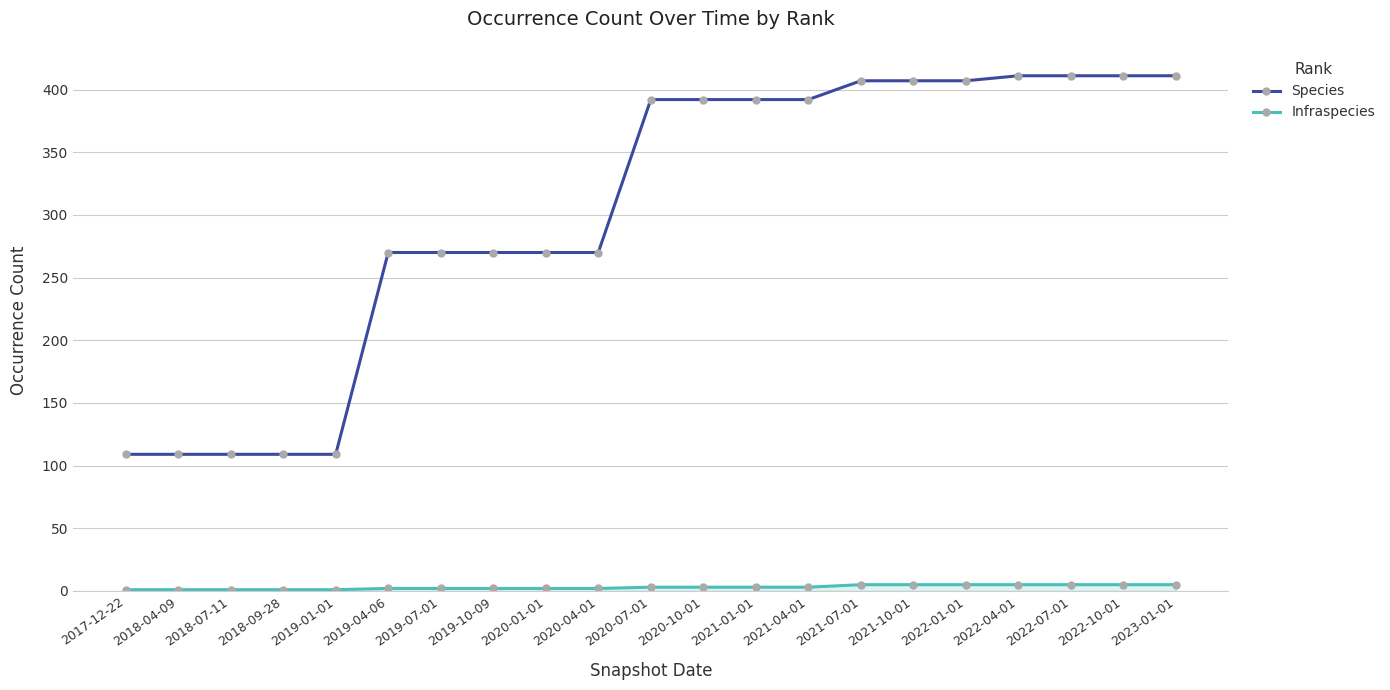

True or false: Species and Infraspecies intersect in this chart.

False